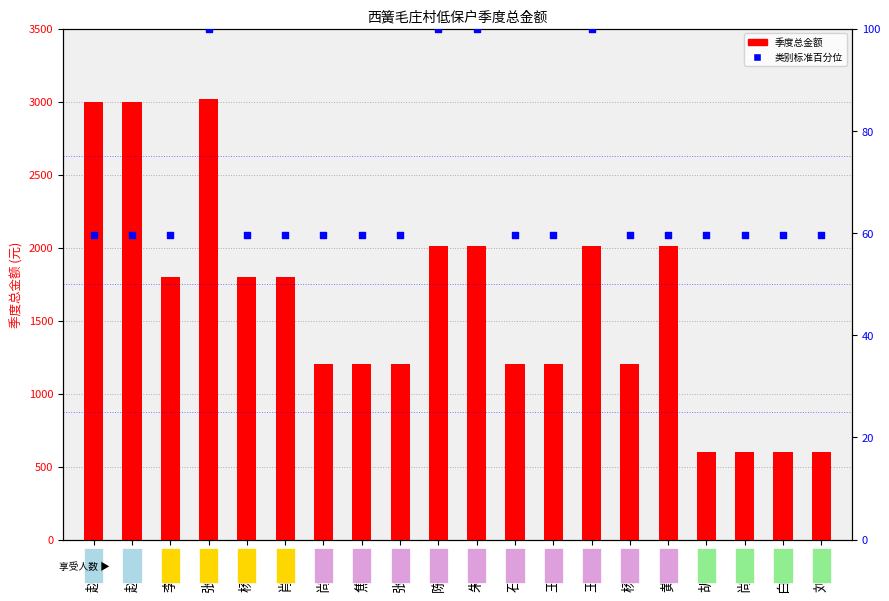

What are all the series names shown in the legend?

季度总金额, 类别标准百分位